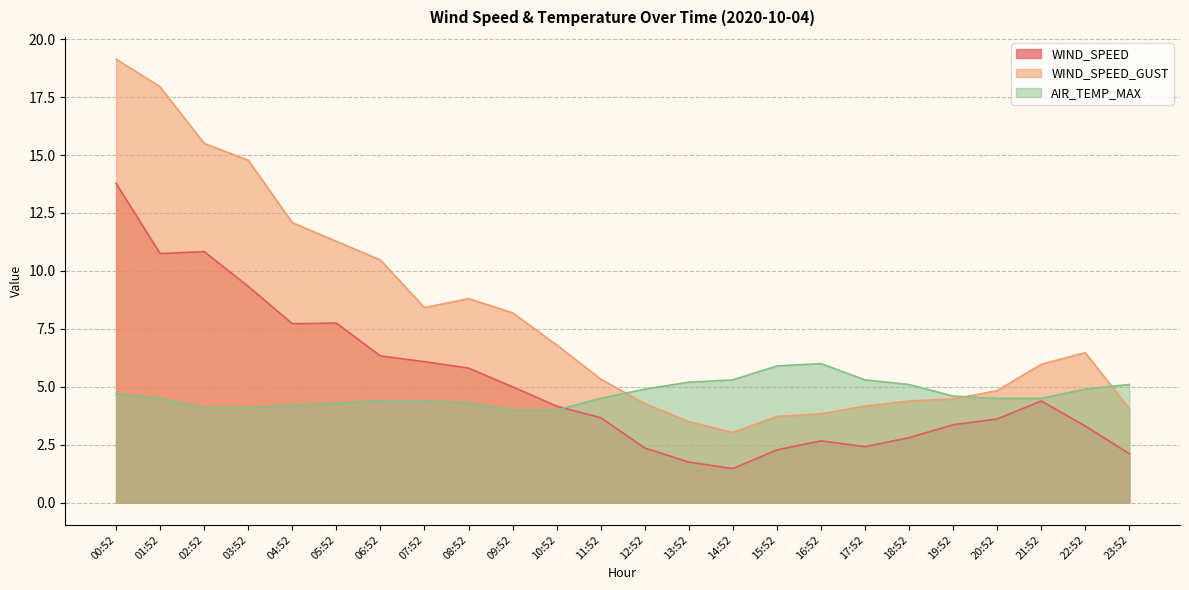

What is the difference between the maximum and minimum values in the WIND_SPEED_GUST series?

16.1